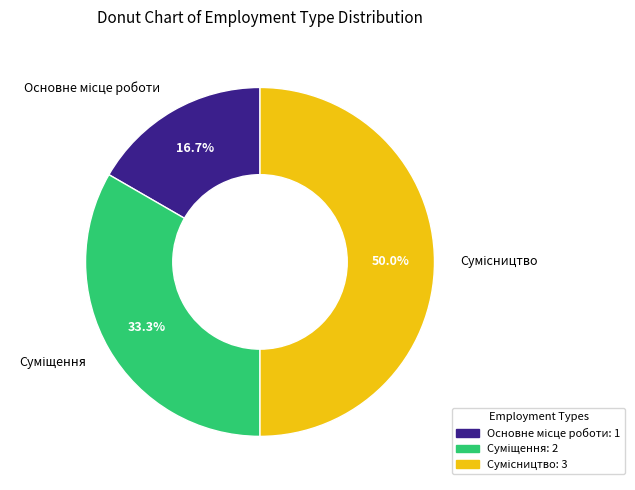

Does any single category account for the majority?

No